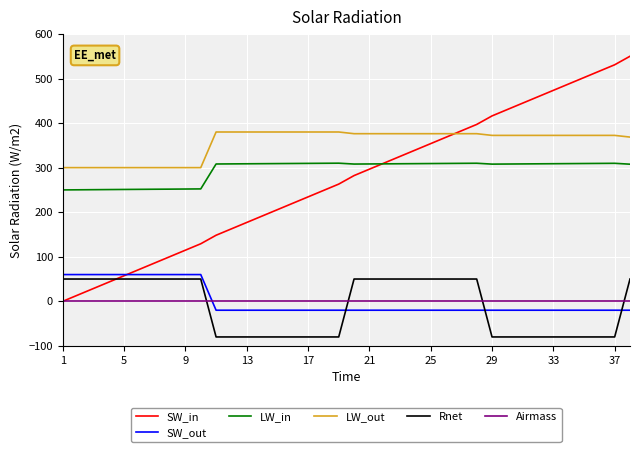

Which series has the largest range (max minus min)?

SW_in